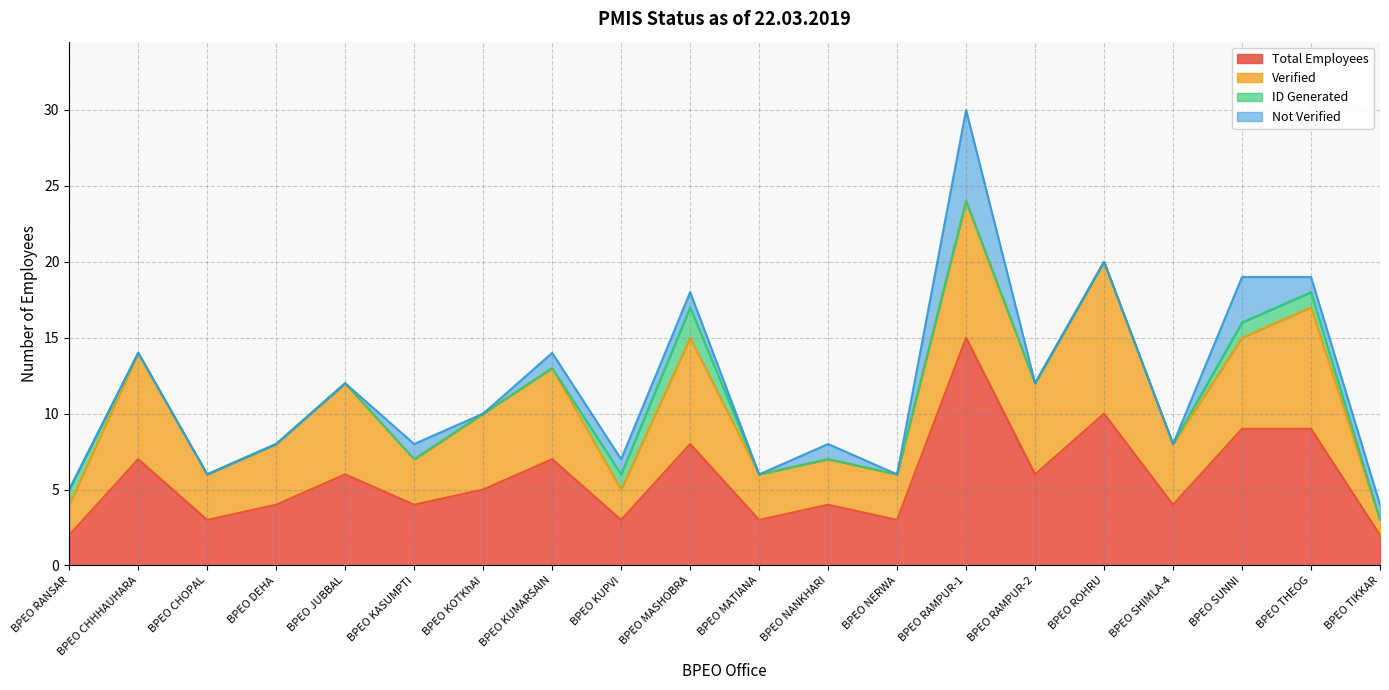

True or false: Total Employees and ID Generated intersect in this chart.

False